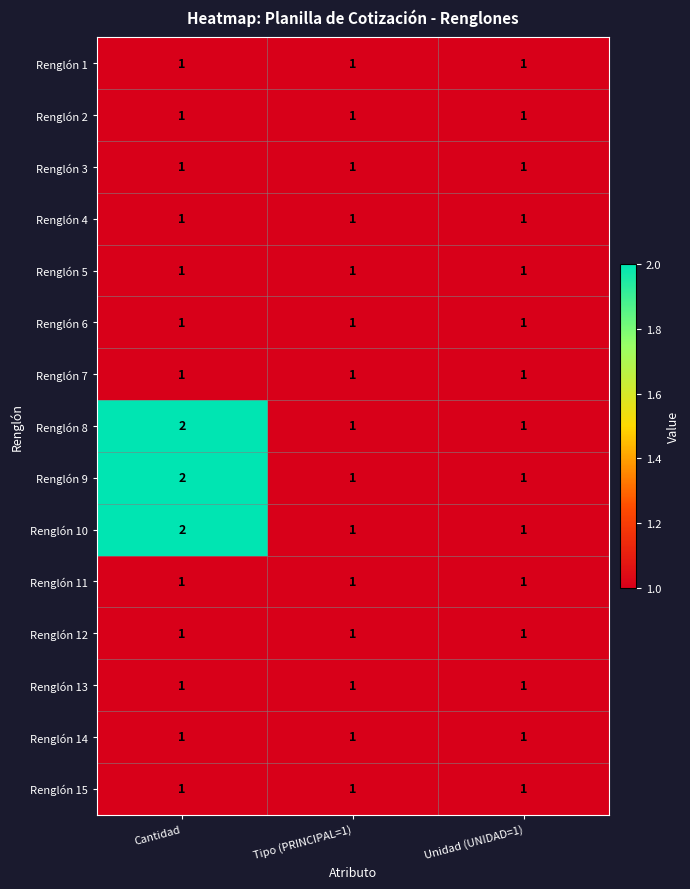

What is the total value across all series at Unidad (UNIDAD=1)?

15